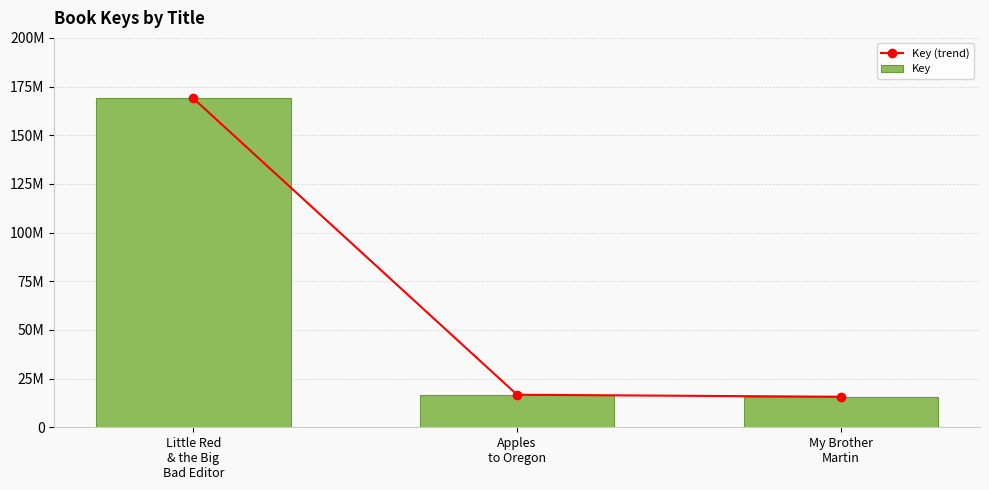

List the labels in order of Key (trend) value, largest first.

Little Red
& the Big
Bad Editor, Apples
to Oregon, My Brother
Martin